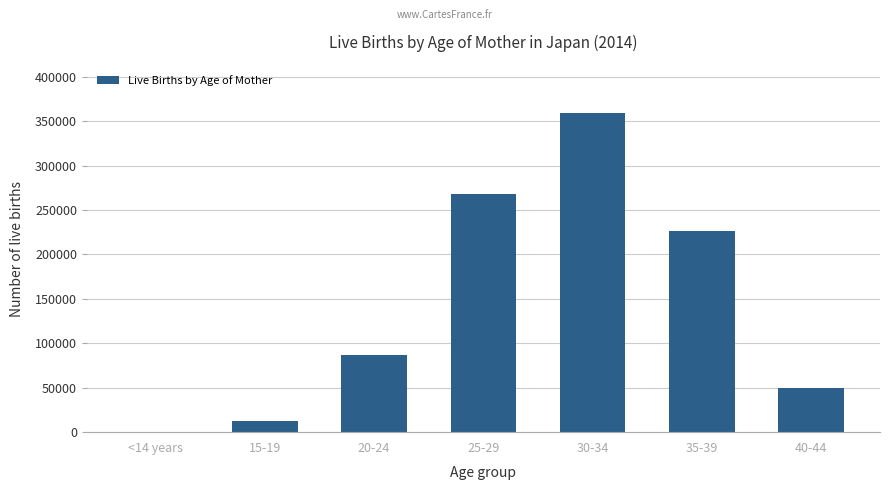

What is the sum of the values at 25-29 and 30-34?

627214